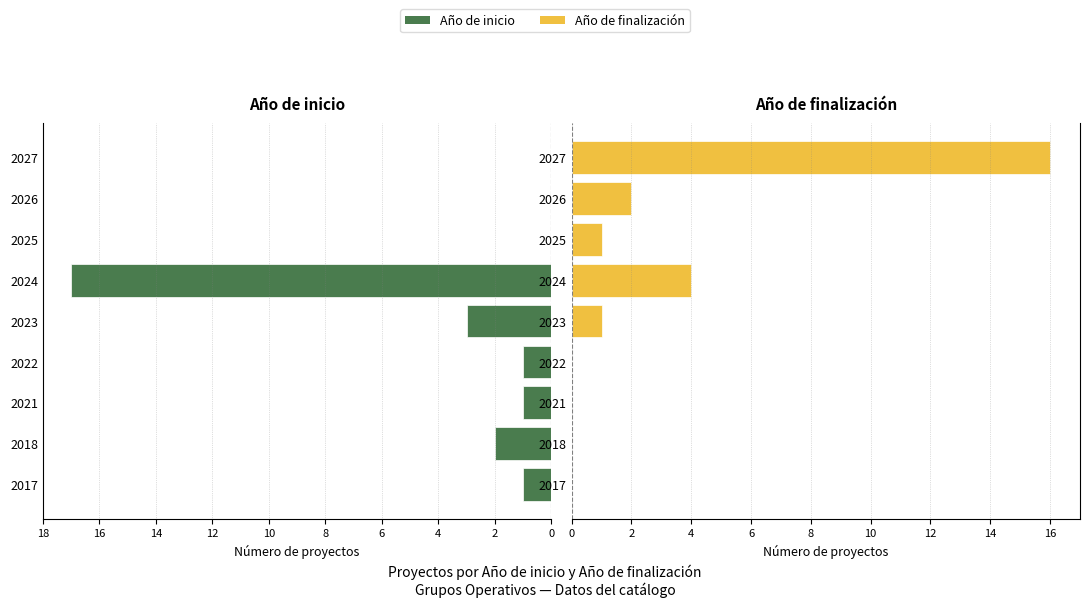

How many data points does each series have?

9